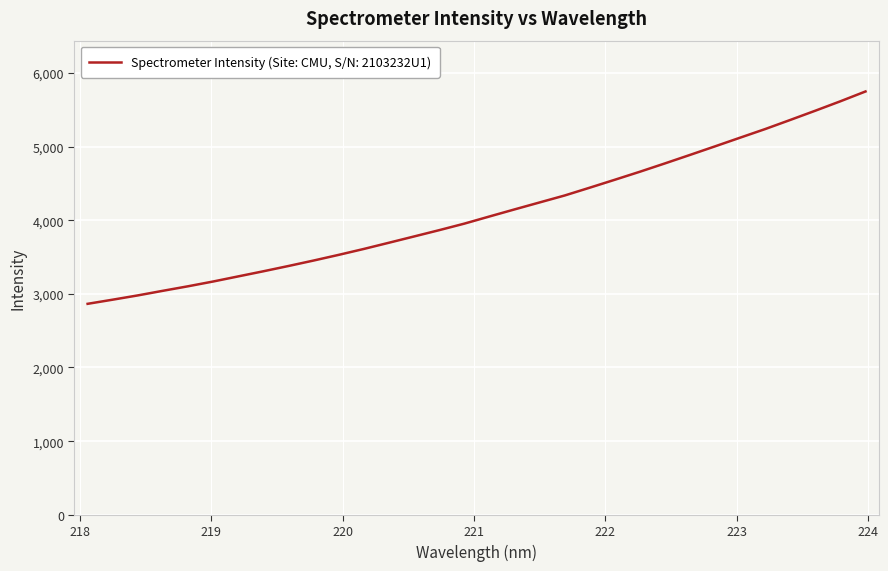

What is the smallest value displayed?

2864.4